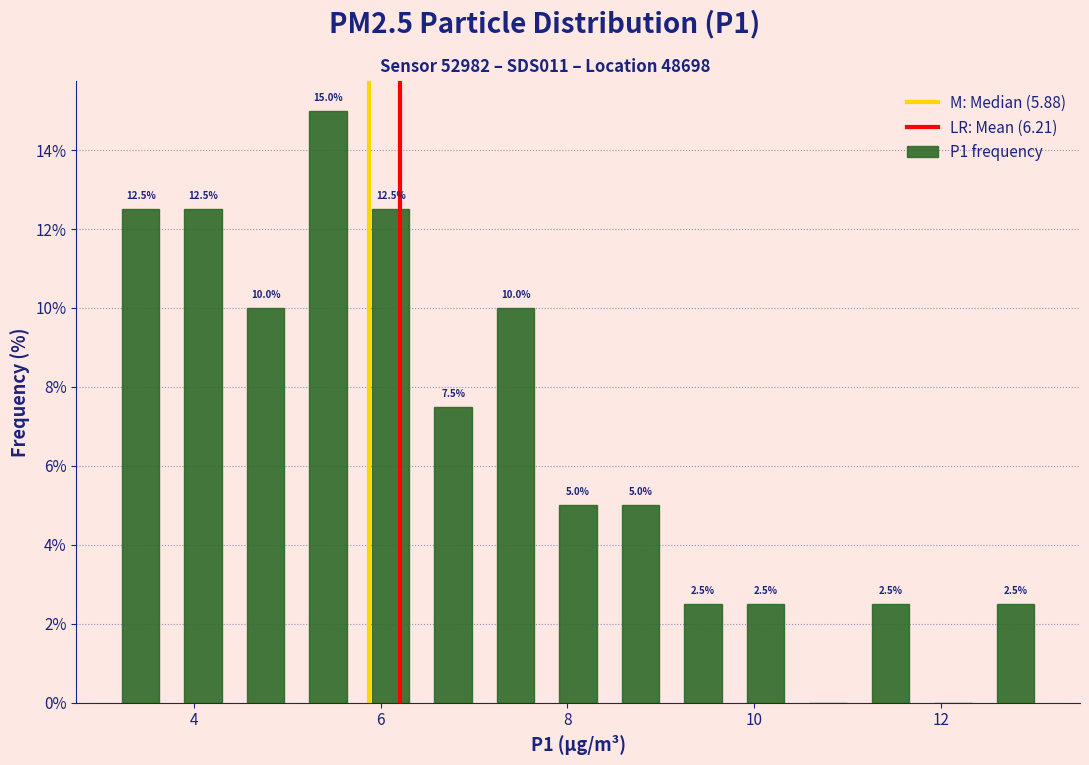

Read against the x-axis, roughly where is the centre of the tallest bar?

5.4